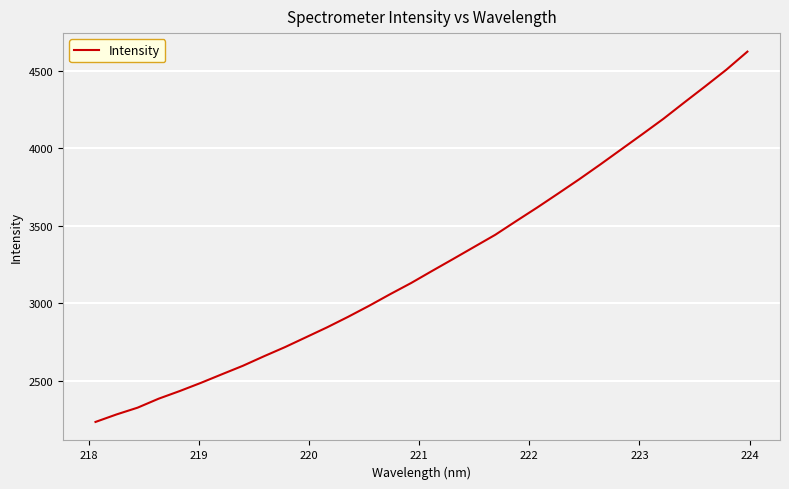

What is the average value?

3260.8